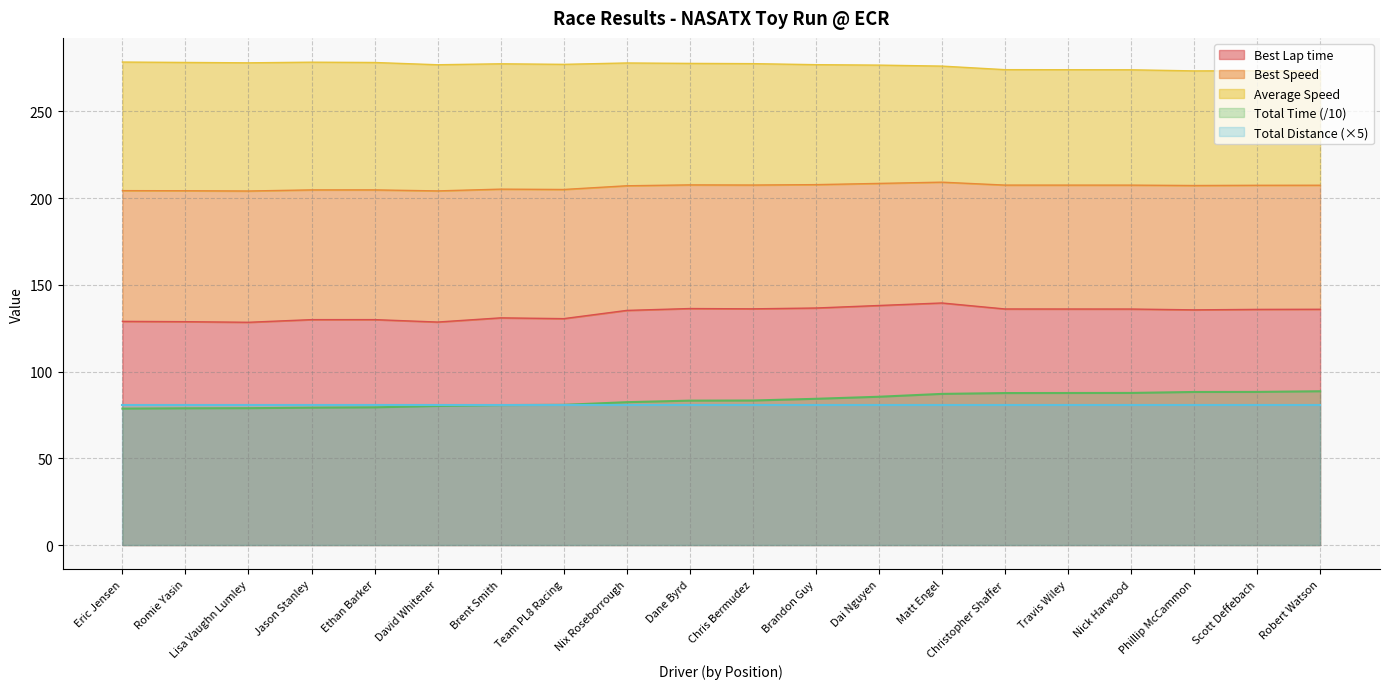

True or false: Best Lap time and Total Time (/10) cross at least once.

False